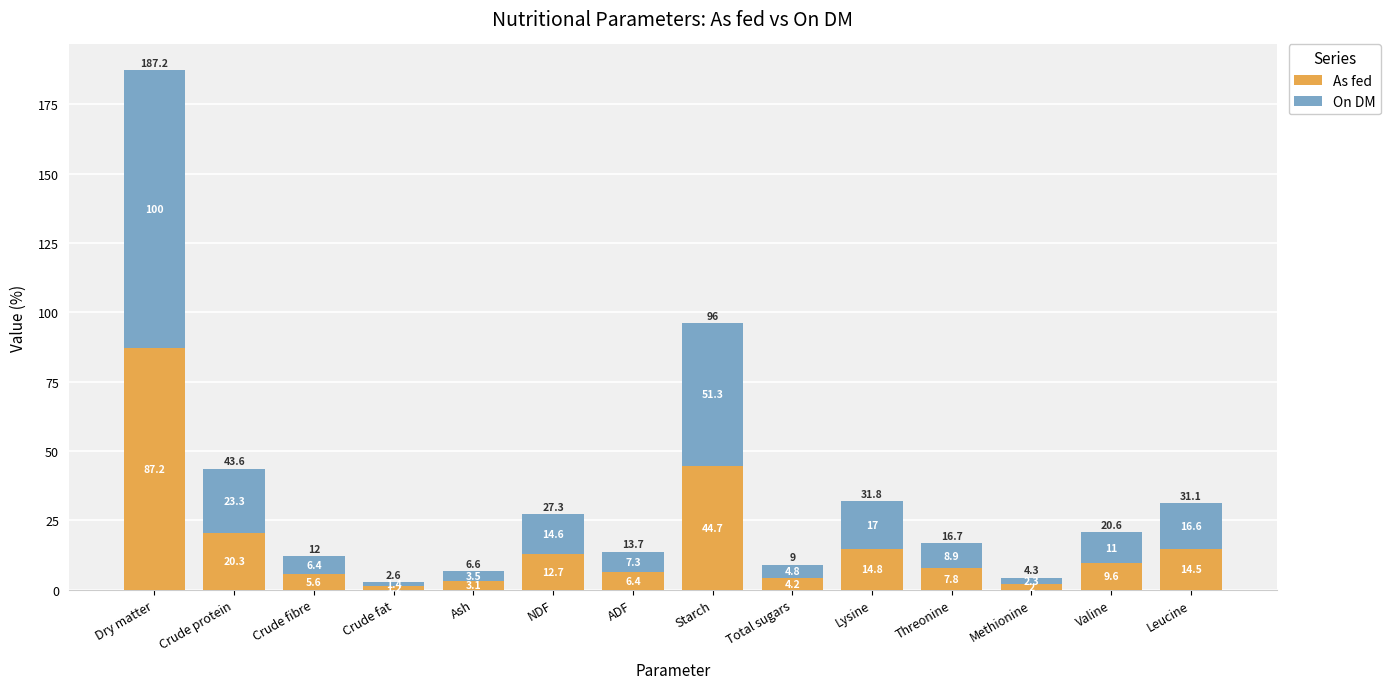

At which label does As fed reach its peak?

Dry matter